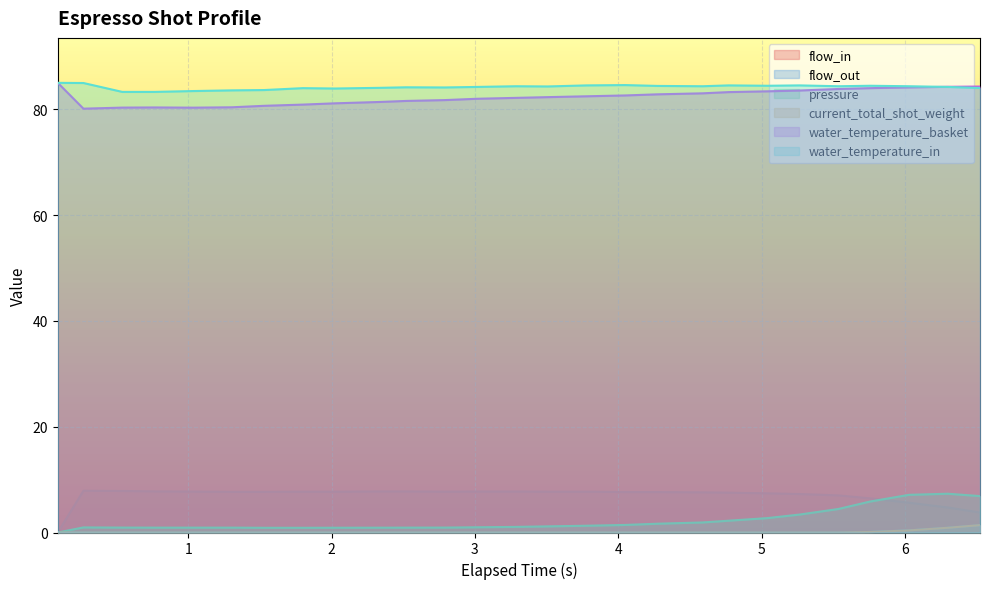

Does the chart display data point markers on the line(s)?

No